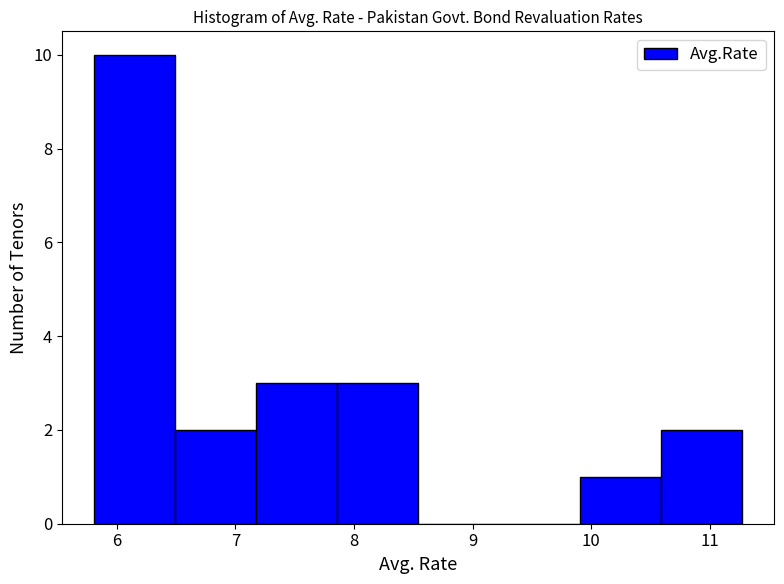

Reading left to right, list every bar in this chart as the range it spans on the x-axis followed by its height. Neither the bar edges nor the heights are printed on the chart, so give them approximately, as read against the axes.

5.8 to 6.5: 10
6.5 to 7.2: 2
7.2 to 7.9: 3
7.9 to 8.5: 3
8.5 to 9.2: 0
9.2 to 9.9: 0
9.9 to 10.6: 1
10.6 to 11.3: 2